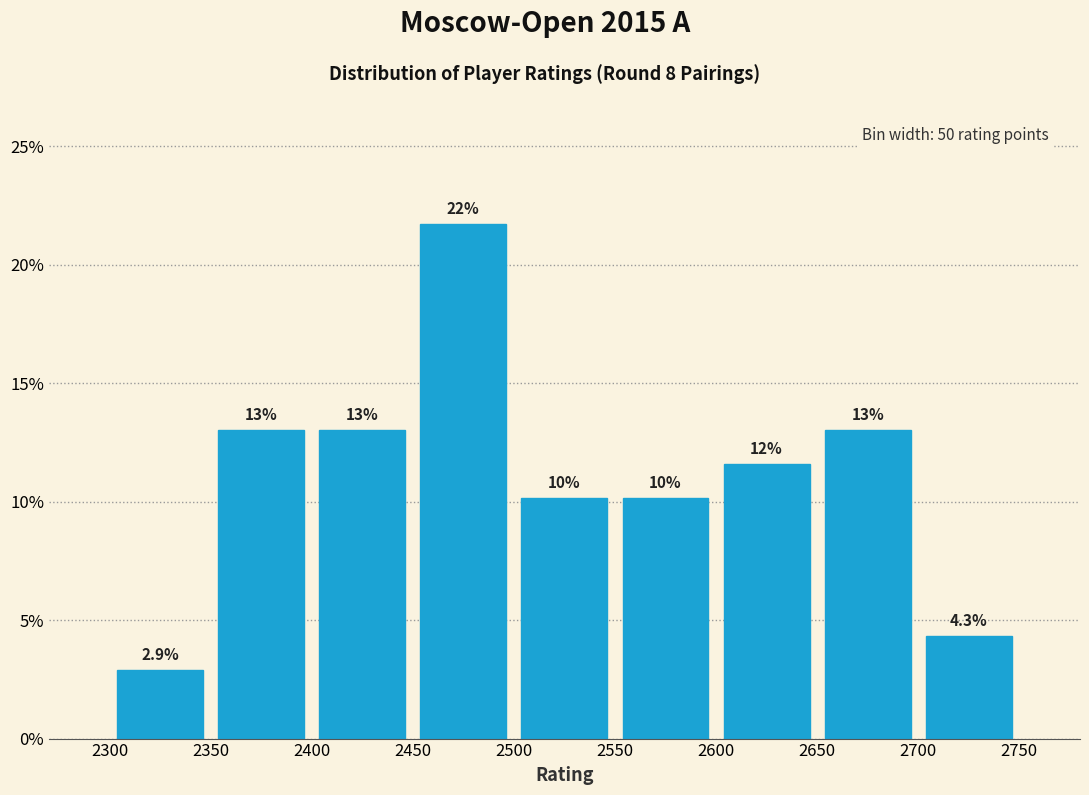

Over which range of the x-axis is the bar tallest?

2450 to 2500